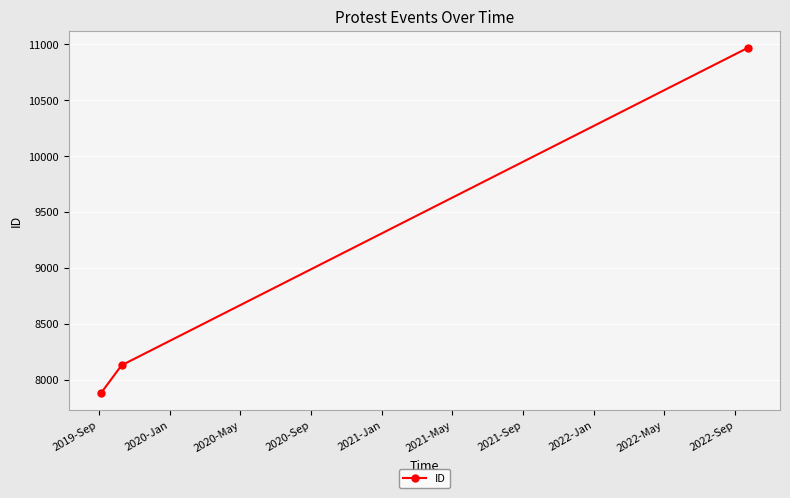

What is the difference between the maximum and minimum values?

3081